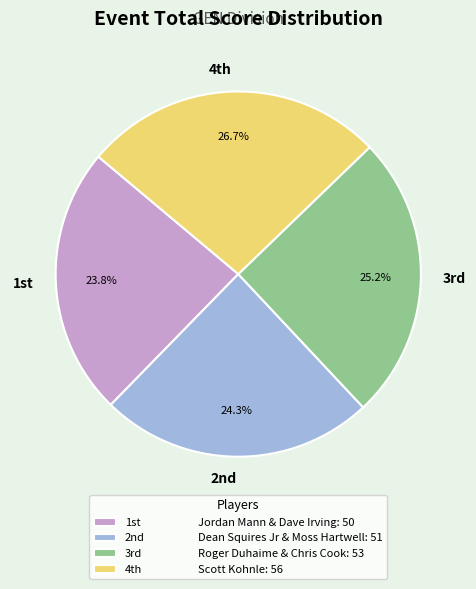

What is the largest slice in the pie chart?

4th